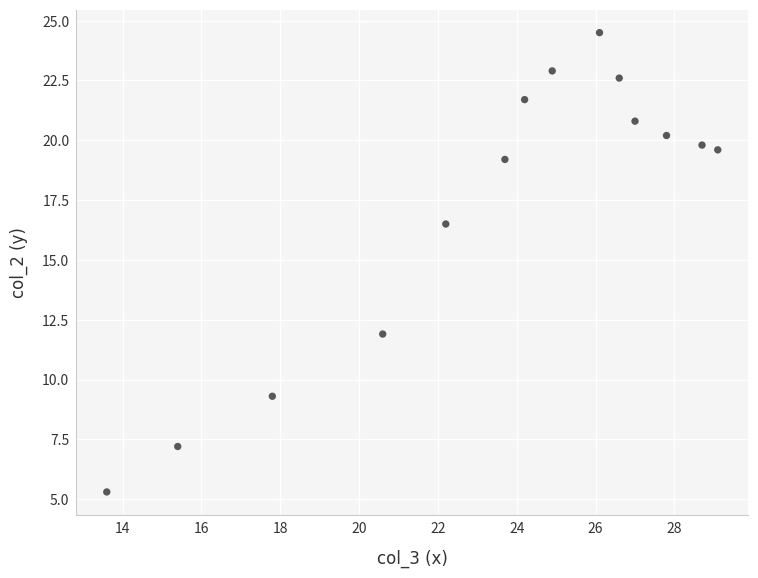

What Y value in the scatter plot is closest to 14?

11.9